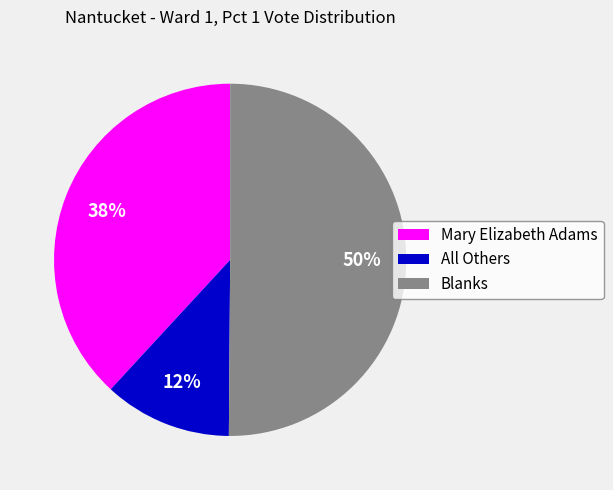

Rank the categories by value from highest to lowest.

Blanks, Mary Elizabeth Adams, All Others